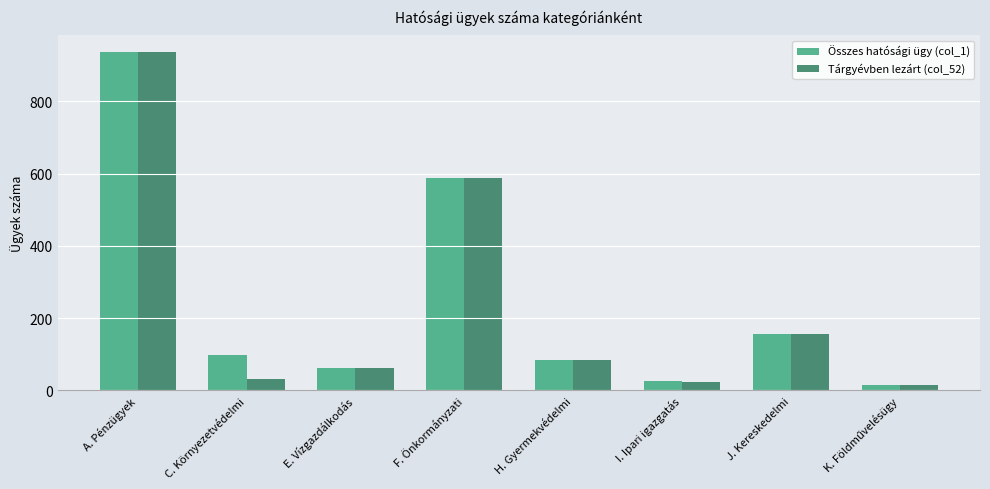

At which category is the sum across all series the highest?

A. Pénzügyek